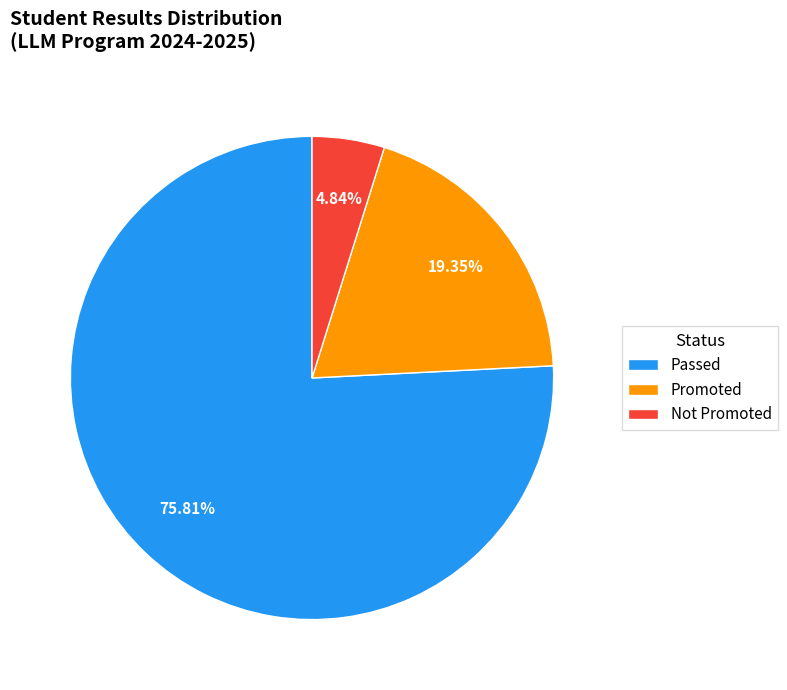

What percentage is NOT represented by Passed?

24.2%